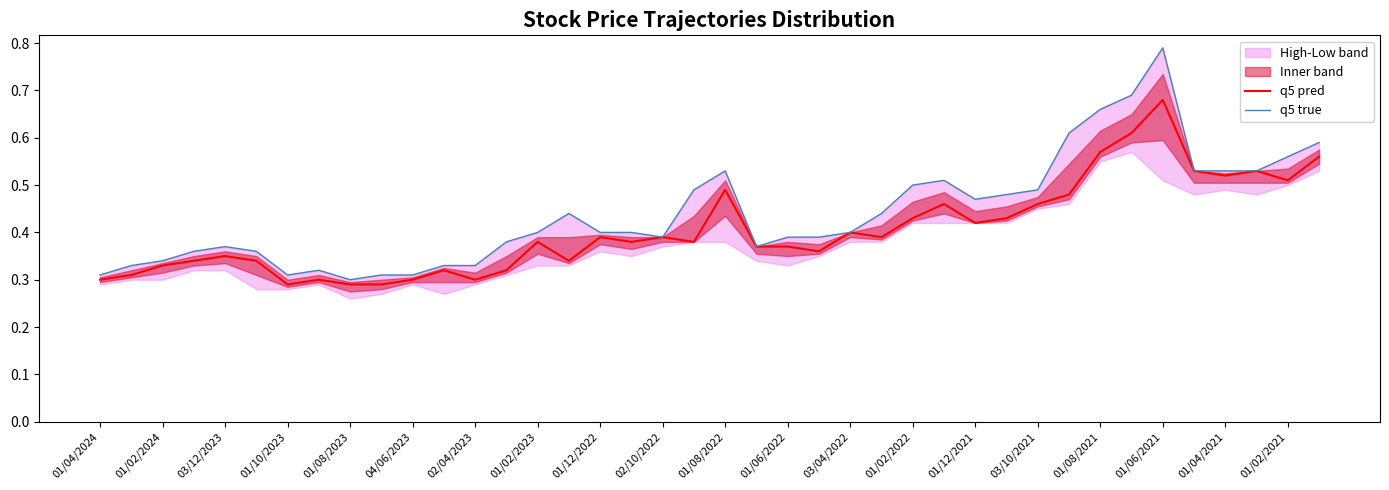

Count the q5 true values in the range 0 to 1.

40